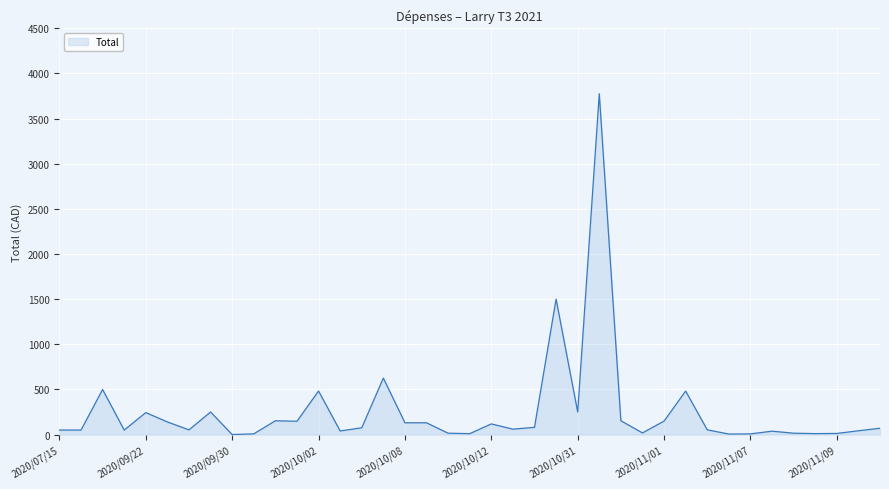

What is the maximum value shown in the chart?

3775.0